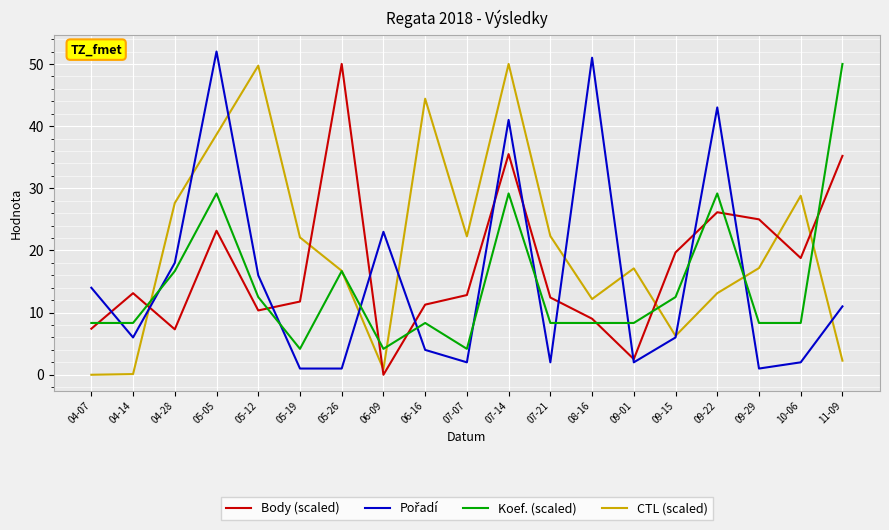

How many intersections are there between Body (scaled) and CTL (scaled)?

6